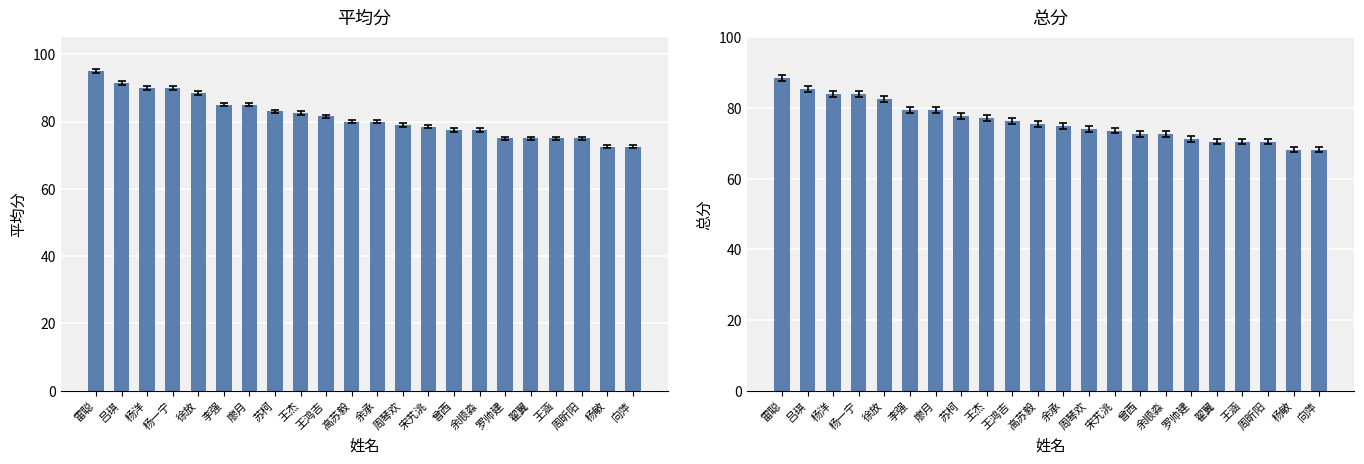

Rank the series by their maximum value, from highest to lowest.

平均分, 总分